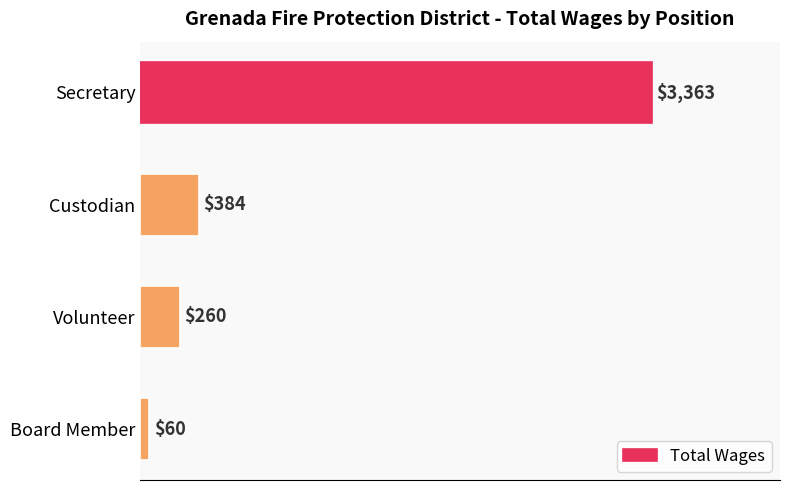

Reading top to bottom, extract all data points from this chart.

3363	384	260	60